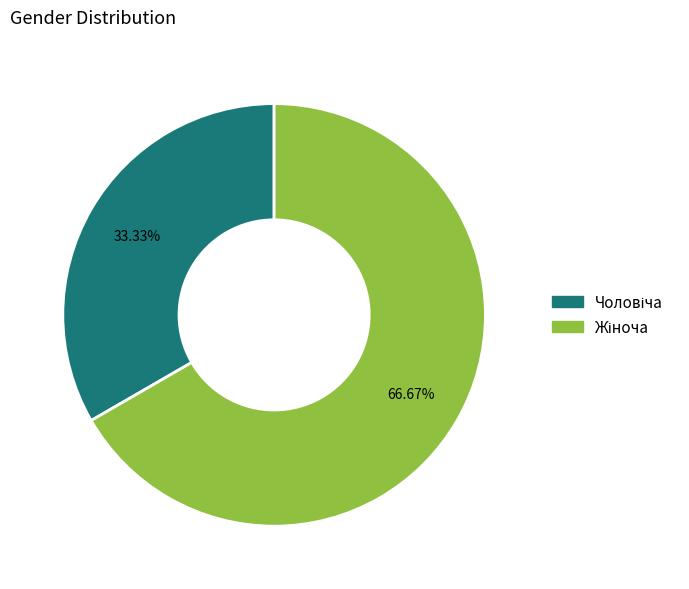

Does any single category account for the majority?

Yes